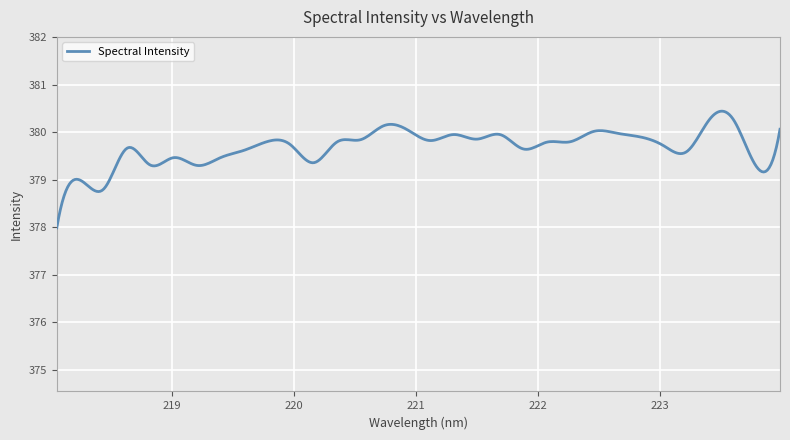

What is the difference between the maximum and minimum values?

2.5